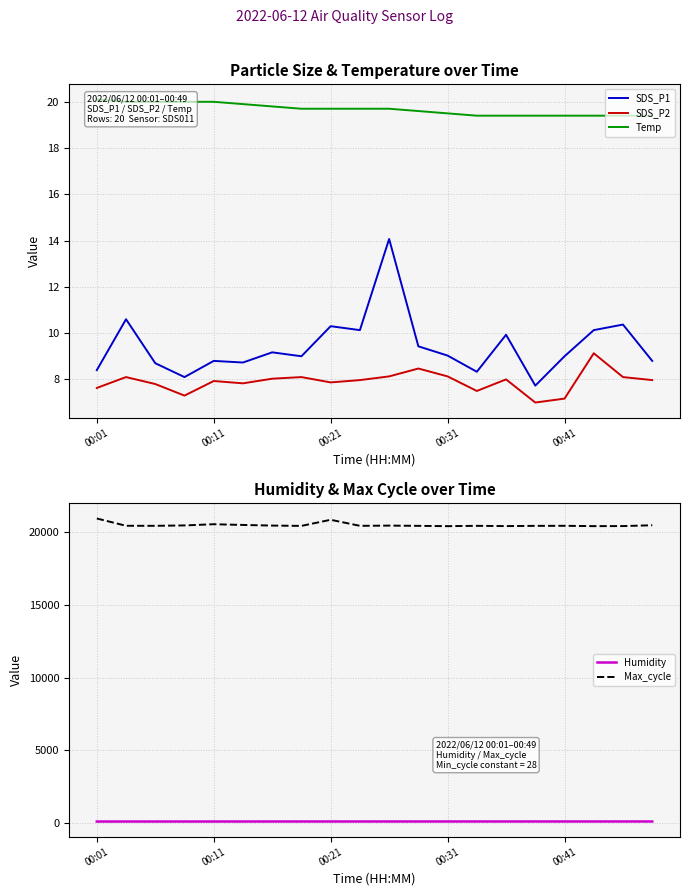

How many interior local peaks does the Humidity series have?

1